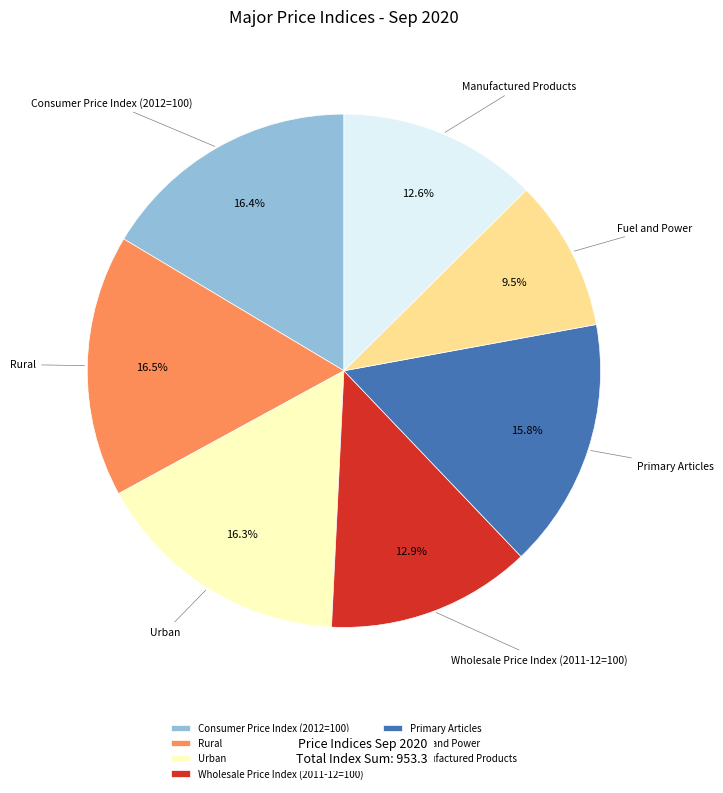

Approximately how many times larger is the value at Wholesale Price Index (2011-12=100) compared to Primary Articles?

0.8